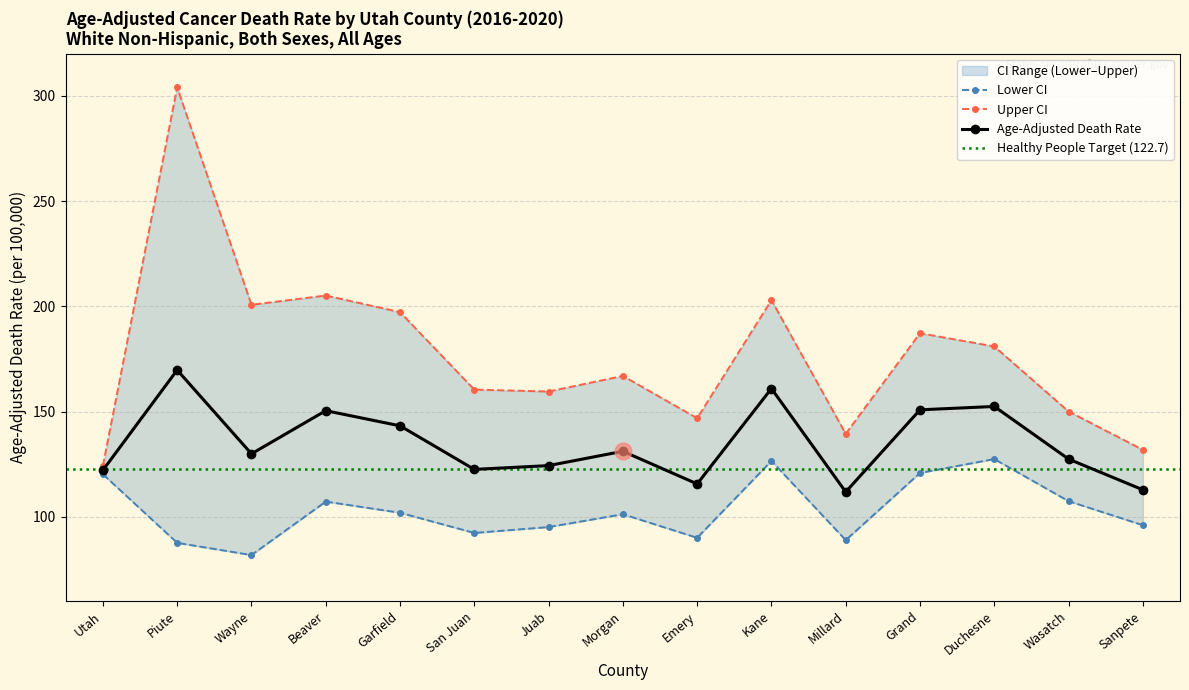

How many lines are shown in the chart?

3